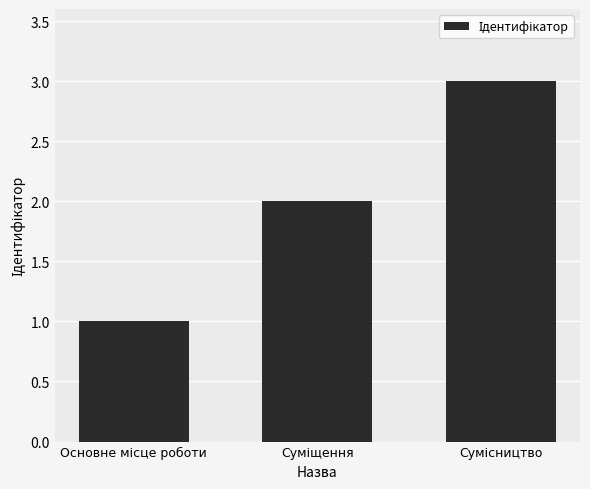

What is the greatest value displayed?

3